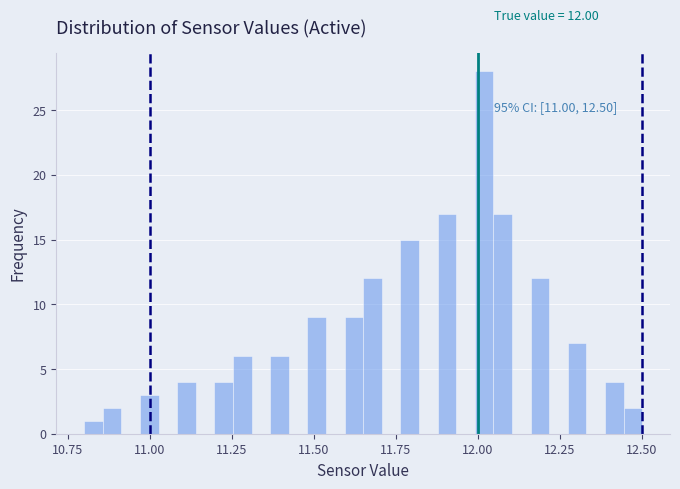

Read against the x-axis, roughly where is the centre of the tallest bar?

12.00